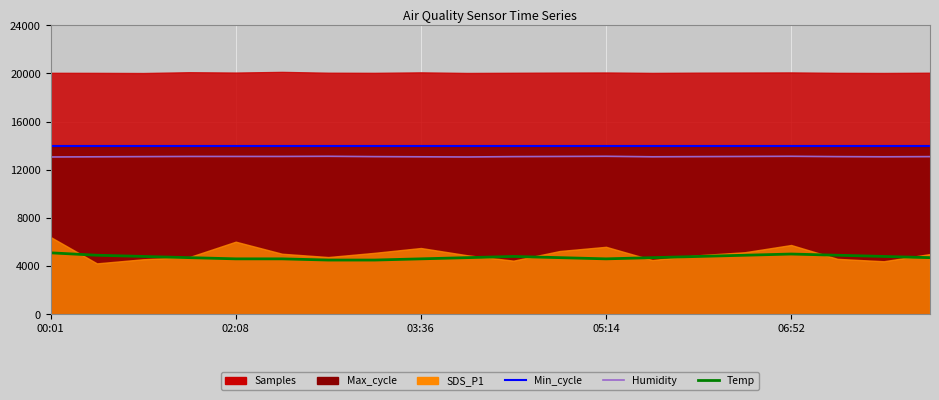

How many values in the Humidity series are below 13085?

6